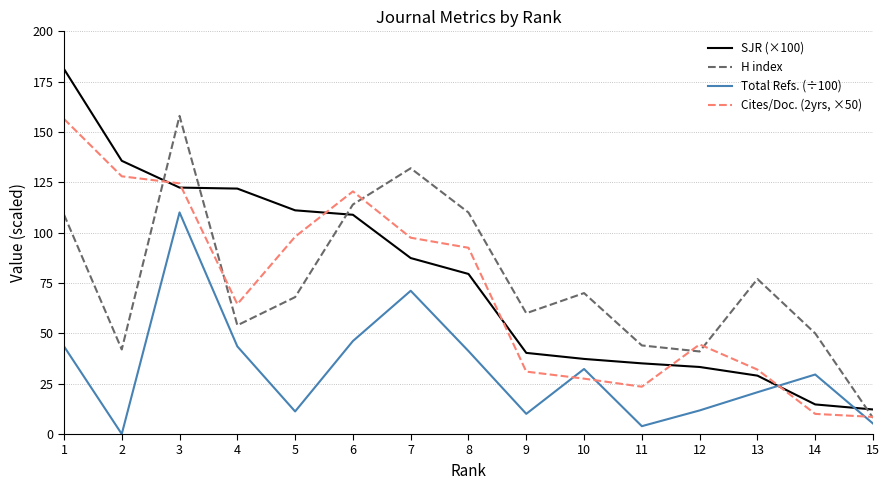

Where do H index and SJR (×100) first cross each other?

2 and 3